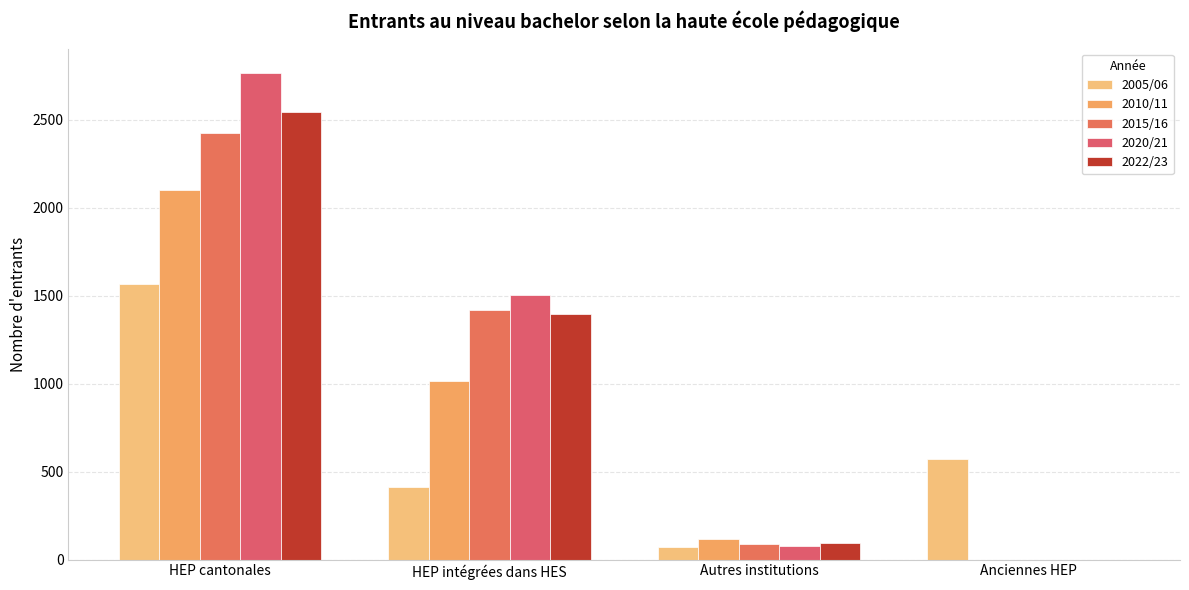

What is the spread (max minus min) of values at HEP cantonales?

1201